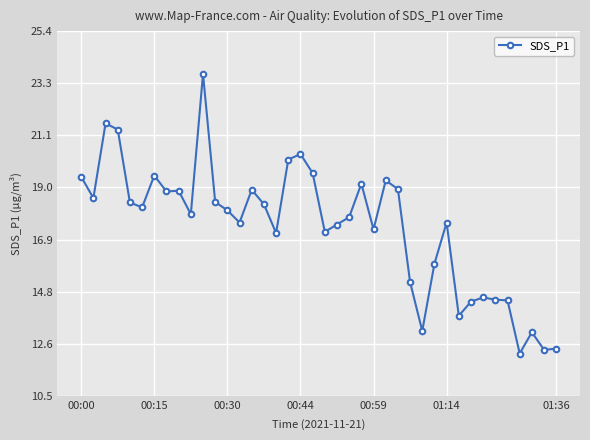

What is the average value?

17.4